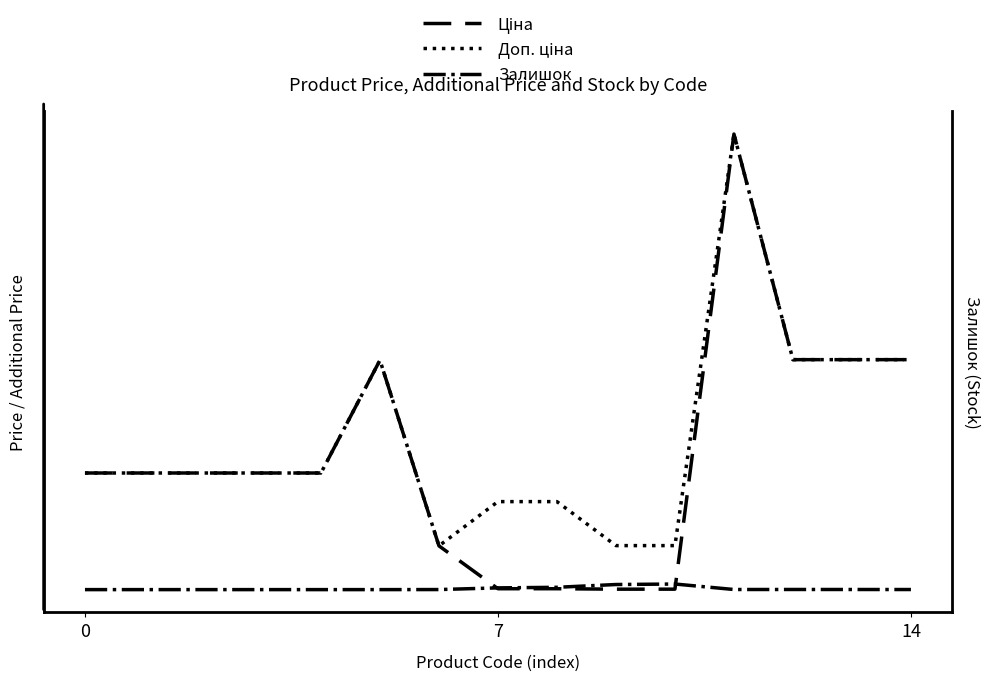

Where is Ціна nearest to the value 28645?

5